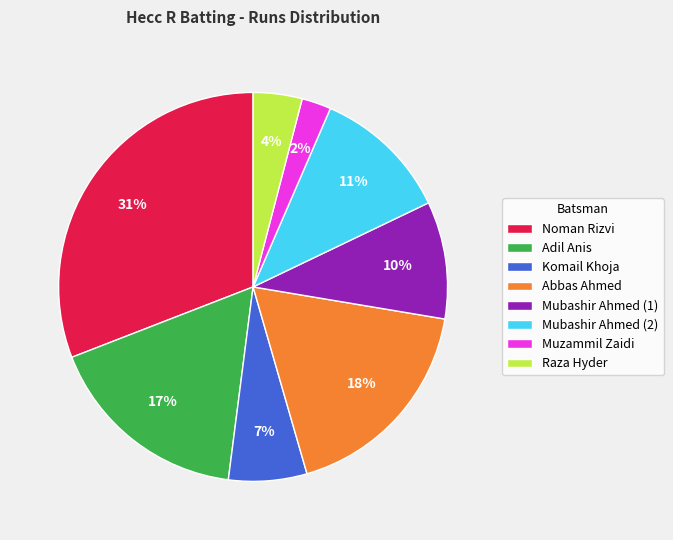

Combined, do Mubashir Ahmed (2) and Mubashir Ahmed (1) account for over 50%?

No